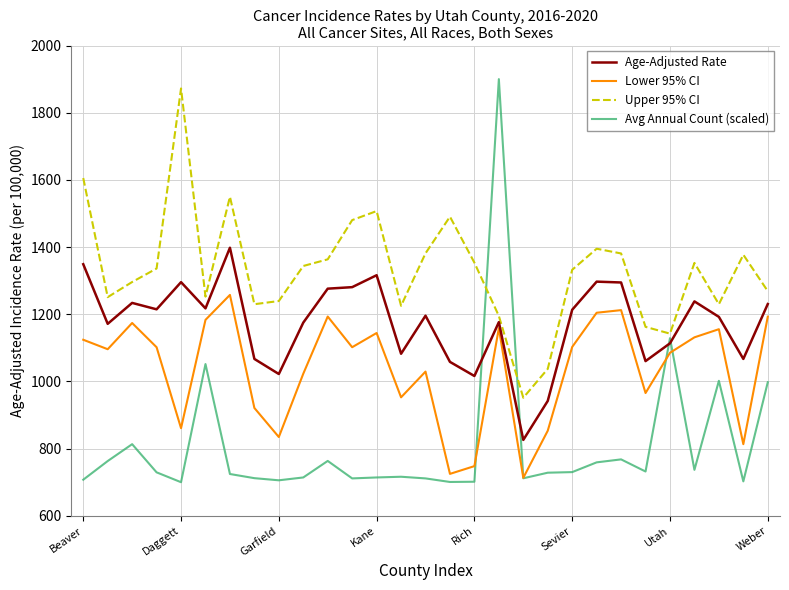

Is this an area chart (filled region under the line)?

No